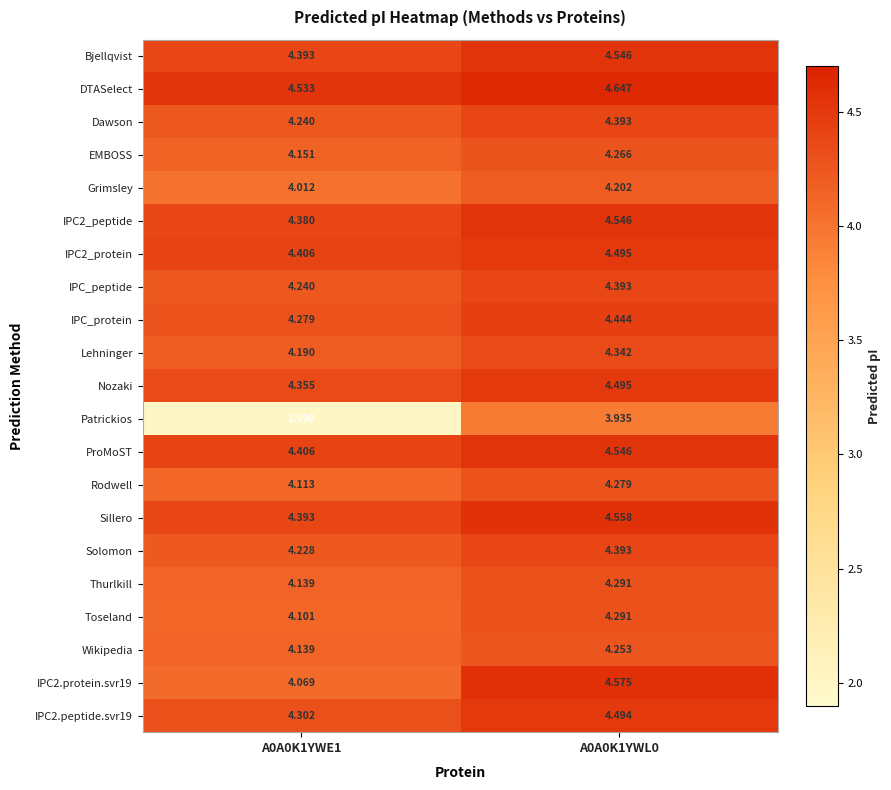

Which series changed the most between A0A0K1YWE1 and A0A0K1YWL0?

Patrickios